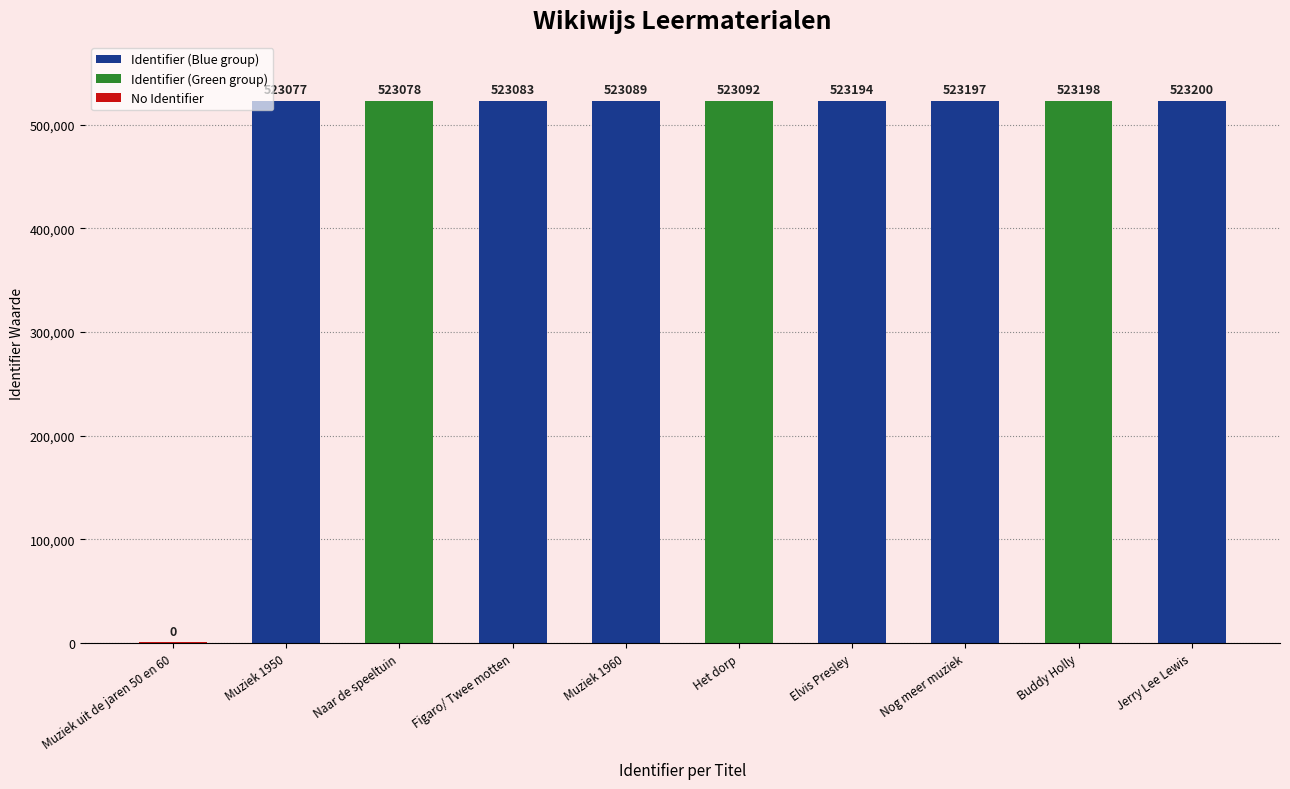

Read the value at Muziek 1950.

523077